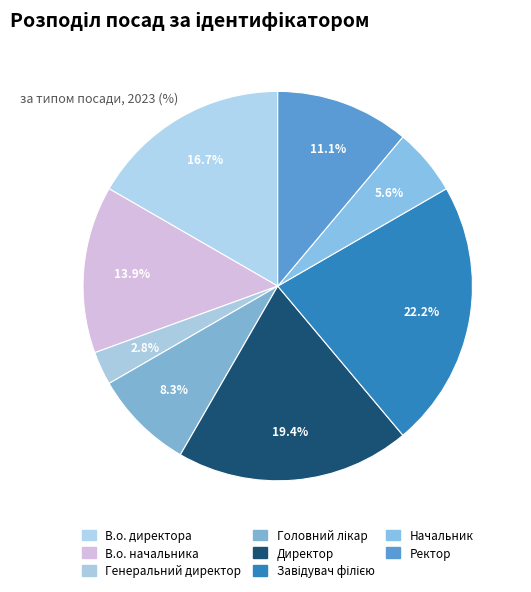

Count the number of slices in the pie.

8